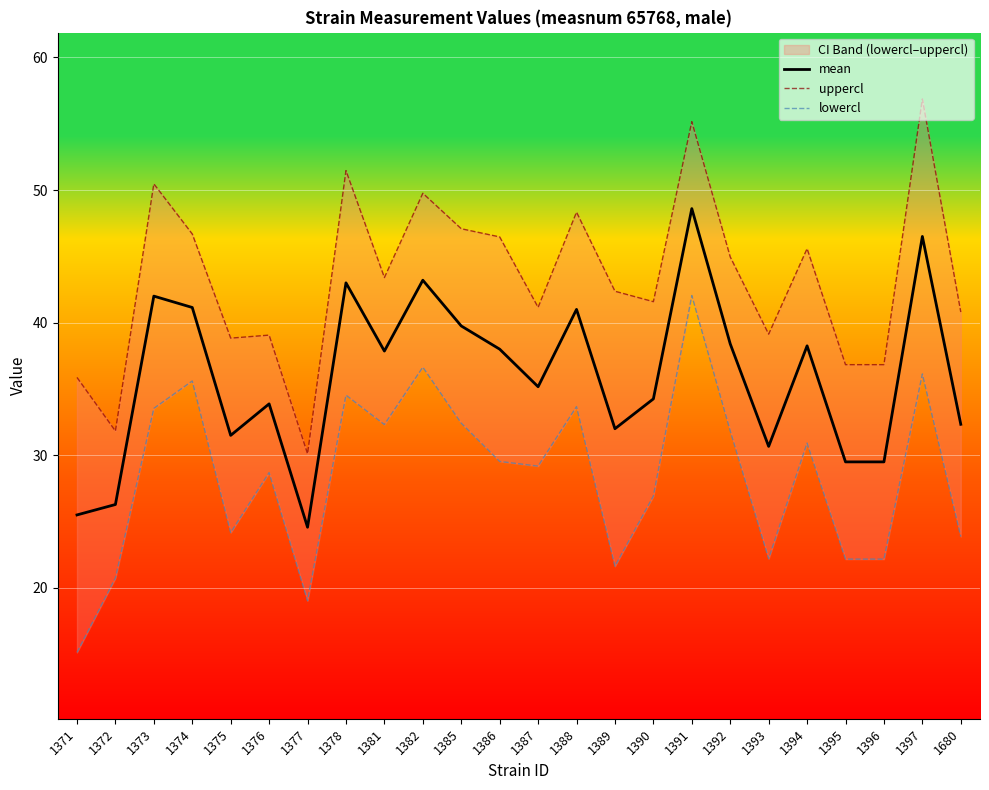

Does the chart display data point markers on the line(s)?

No